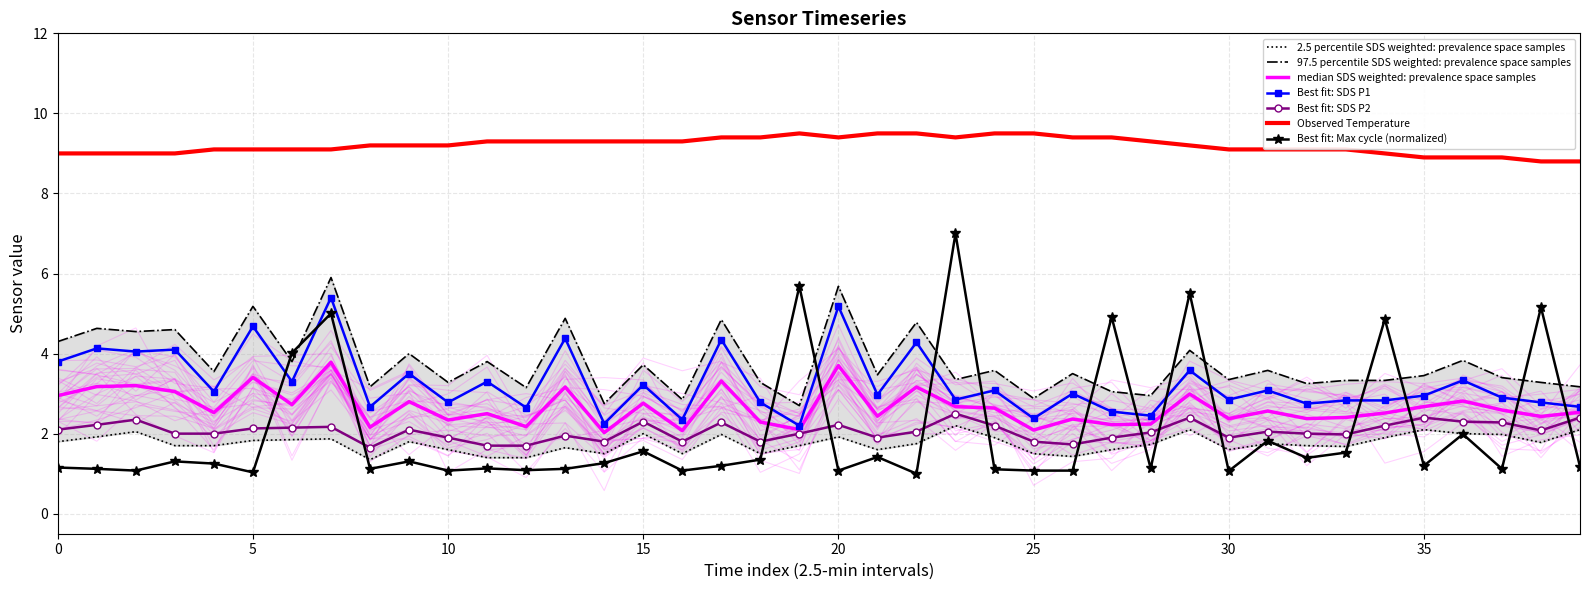

What is the difference between the Max_cycle_scaled values at 25 and 17?

0.2